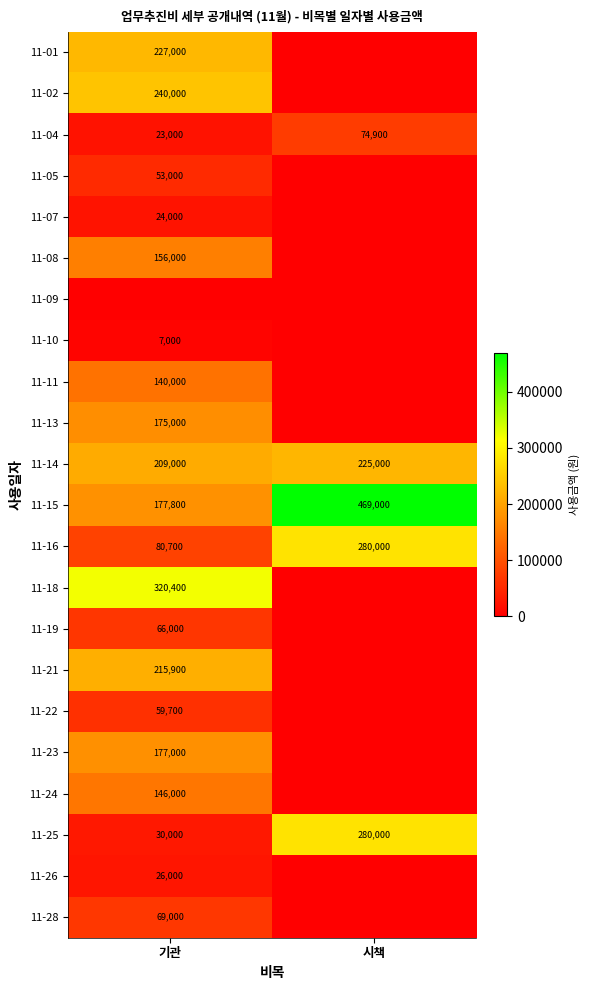

At which label does 11-04 reach its minimum?

기관